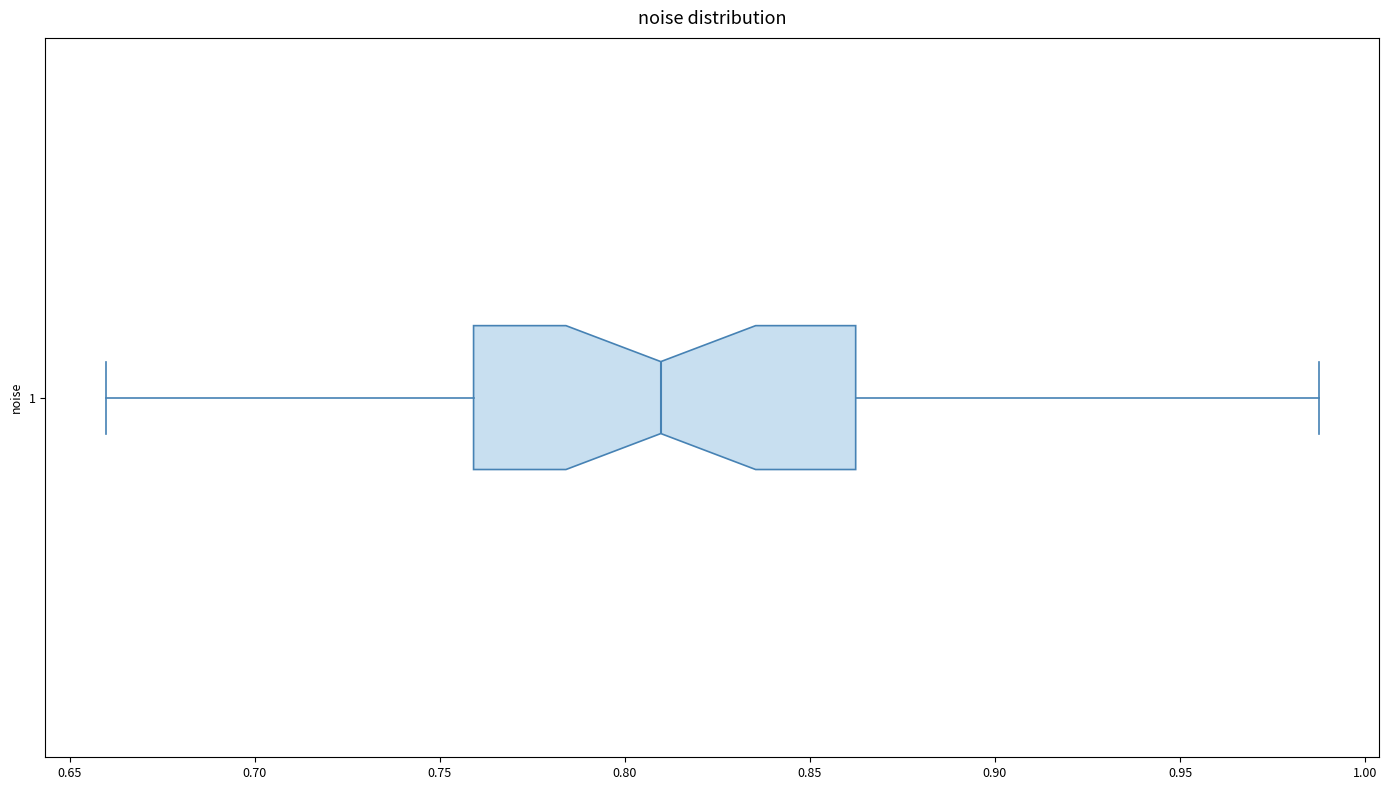

Where is the right edge of the box at y = 1 on the x-axis? The values are not printed on the chart, so give them approximately, as read against the axis.

0.860